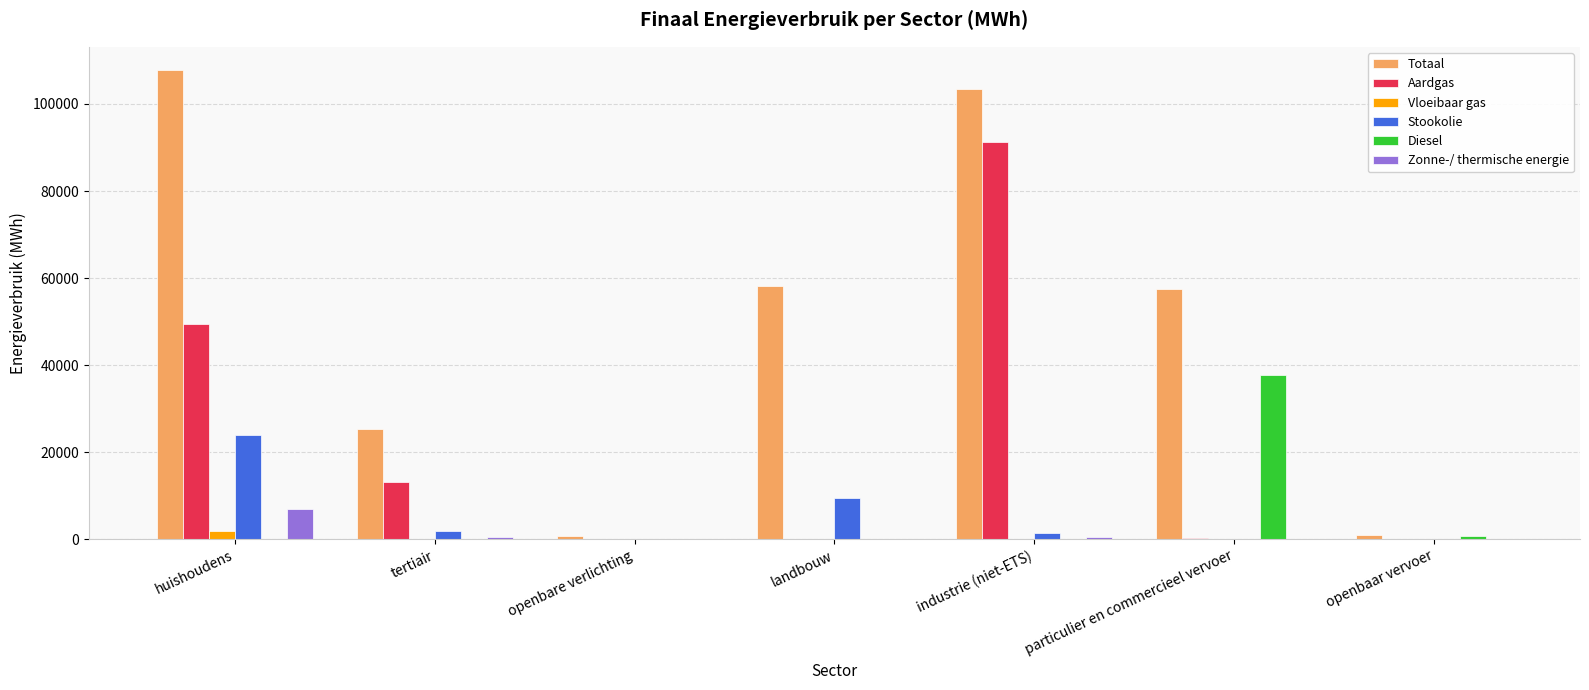

The value of Zonne-/ thermische energie at openbaar vervoer is 0.0. True or false?

True